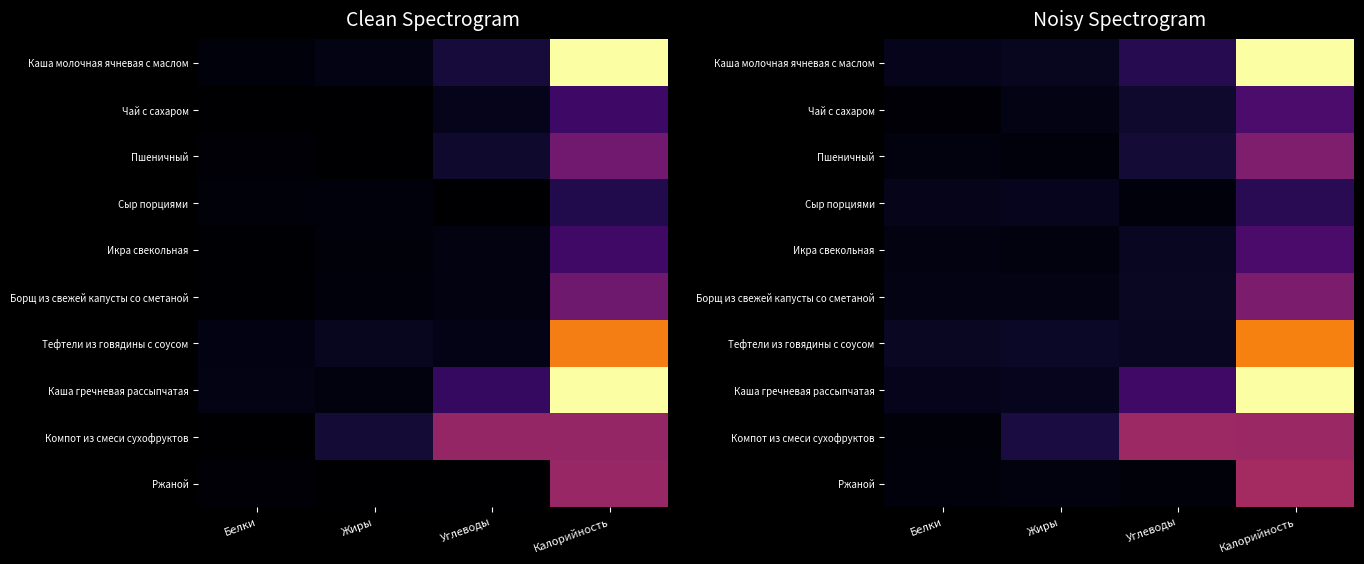

Is the value of Чай с сахаром at Жиры greater than the value of Борщ из свежей капусты со сметаной at Белки?

No